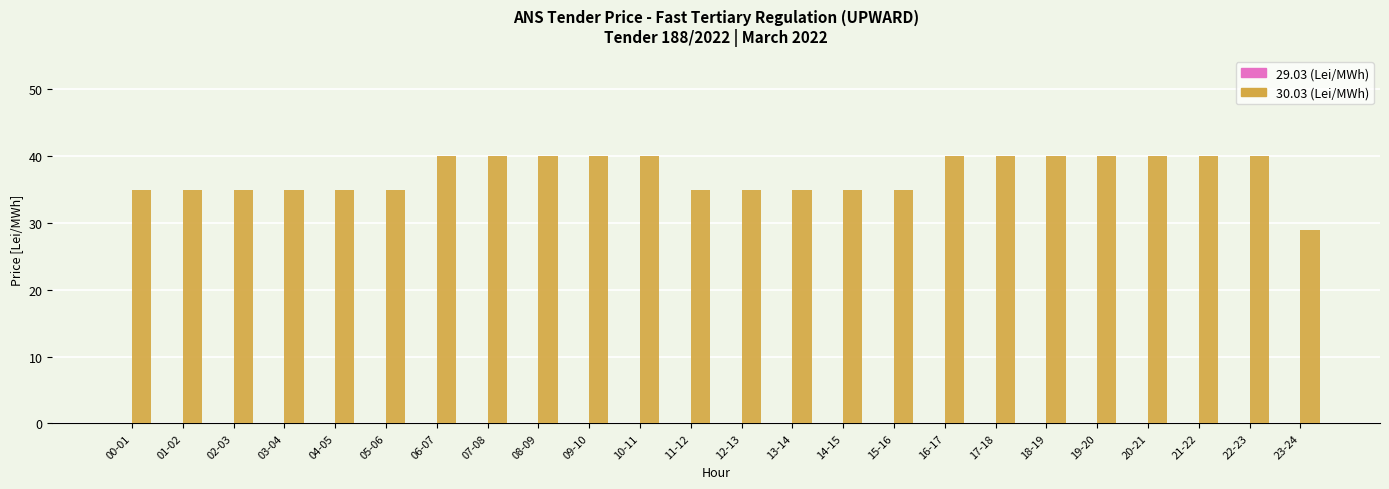

Count the number of categories in the chart.

24